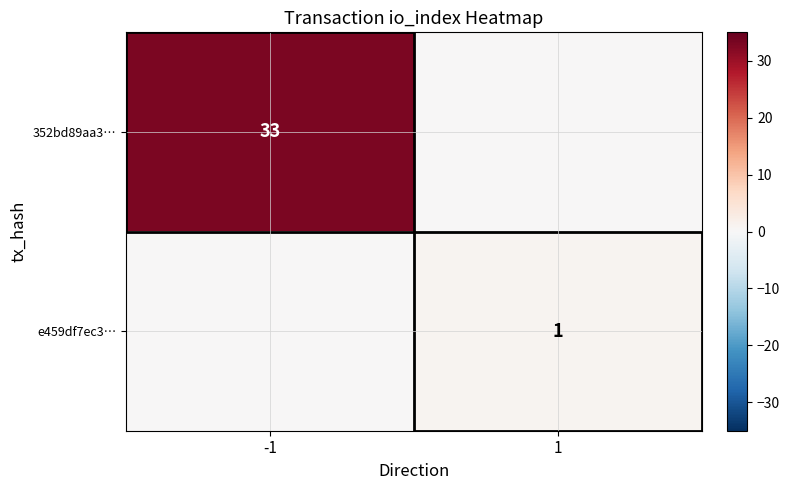

The value of 352bd89aa3… at -1 is 33. True or false?

True